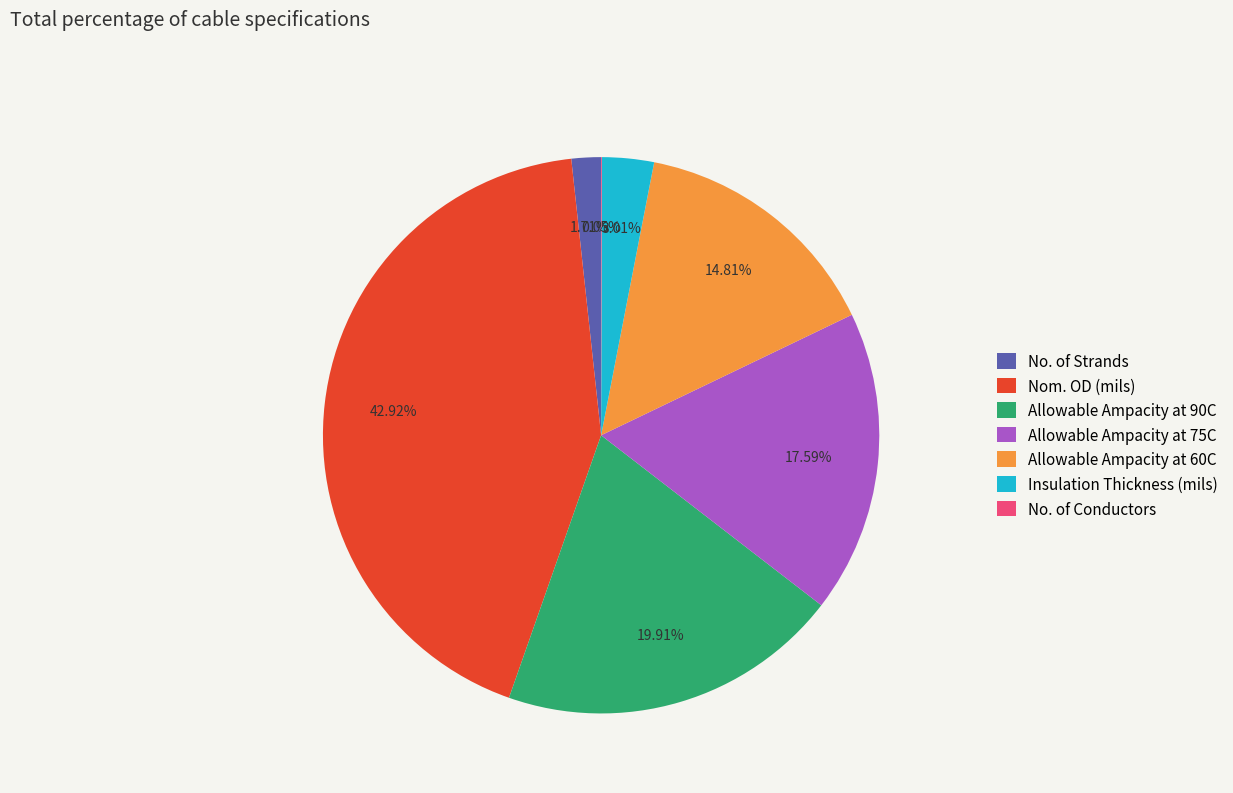

Is there any slice that represents more than half of the pie?

No